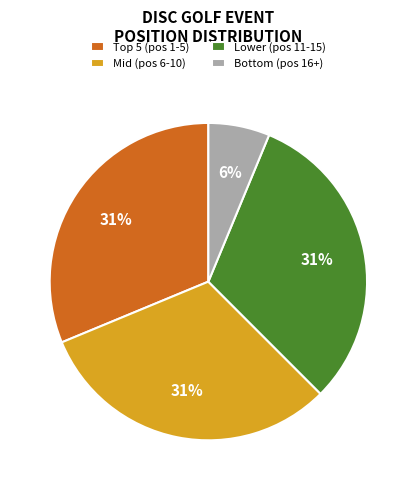

The Lower (pos 11-15) slice represents 31% of the pie. True or false?

True